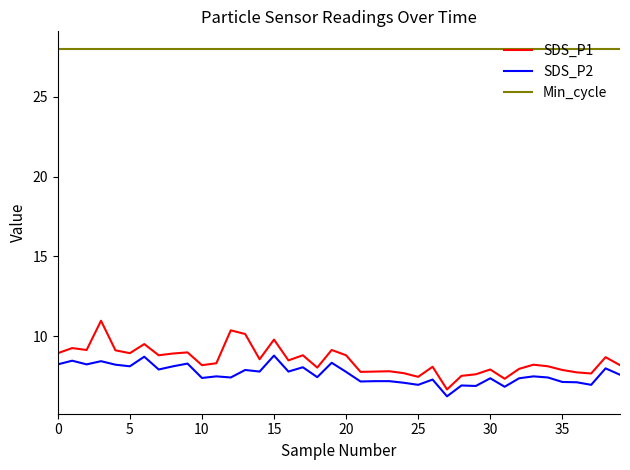

Which series has the largest total across all categories?

Min_cycle